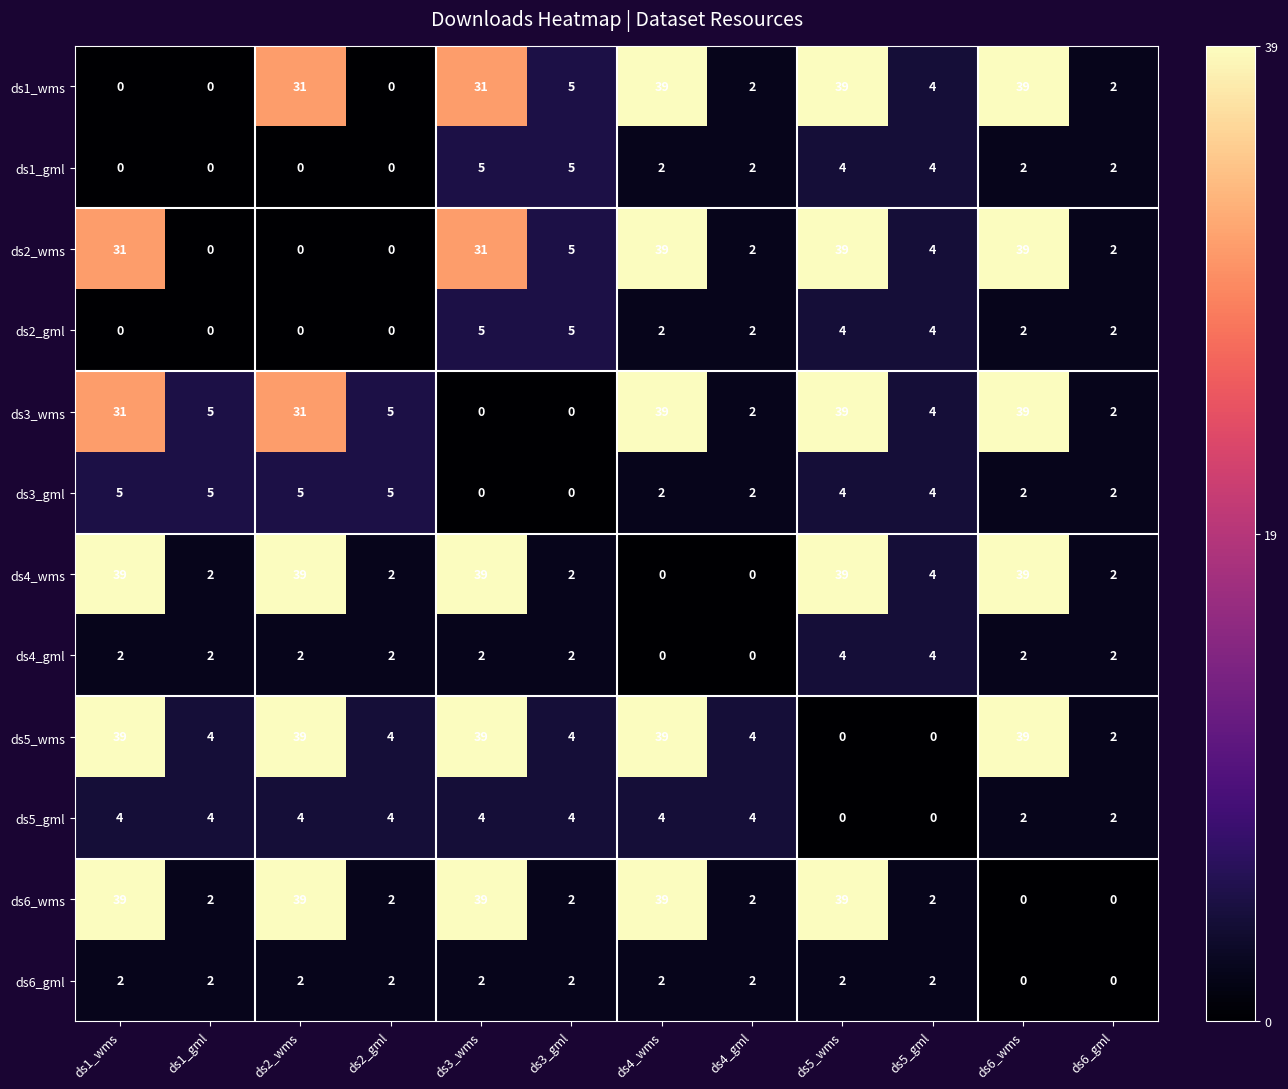

What is the difference between the highest and lowest values at ds1_gml?

5